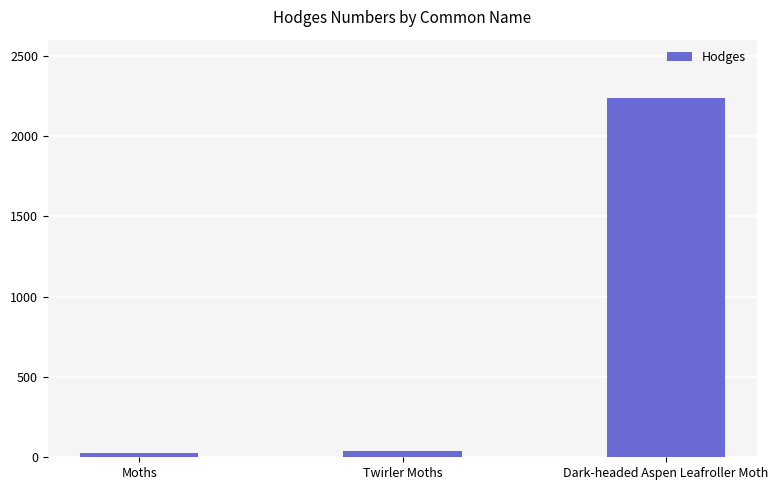

What is the minimum value shown in the chart?

29.0